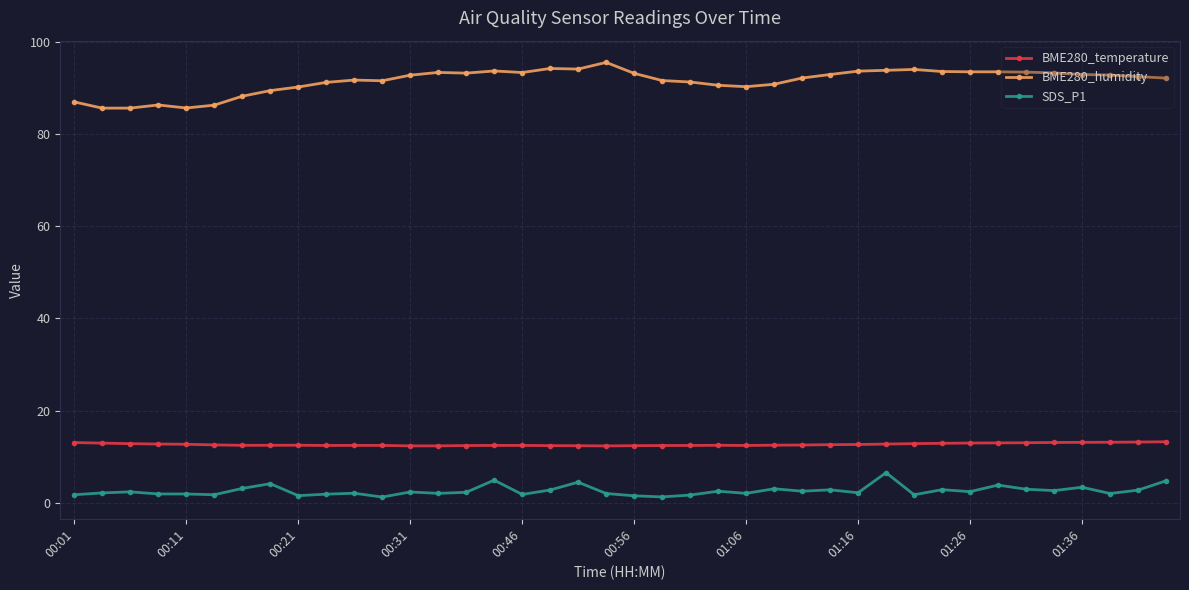

At how many categories does at least one series exceed 16?

40